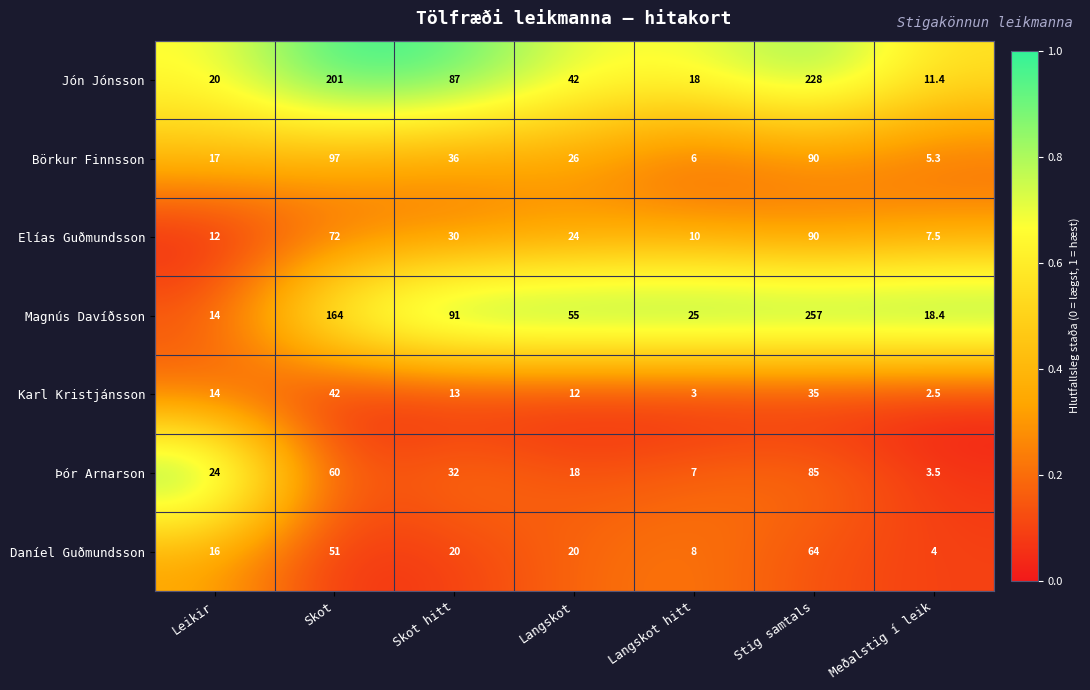

At Skot hitt, list the series in order from smallest to largest.

Karl Kristjánsson, Daníel Guðmundsson, Elías Guðmundsson, Þór Arnarson, Börkur Finnsson, Jón Jónsson, Magnús Davíðsson